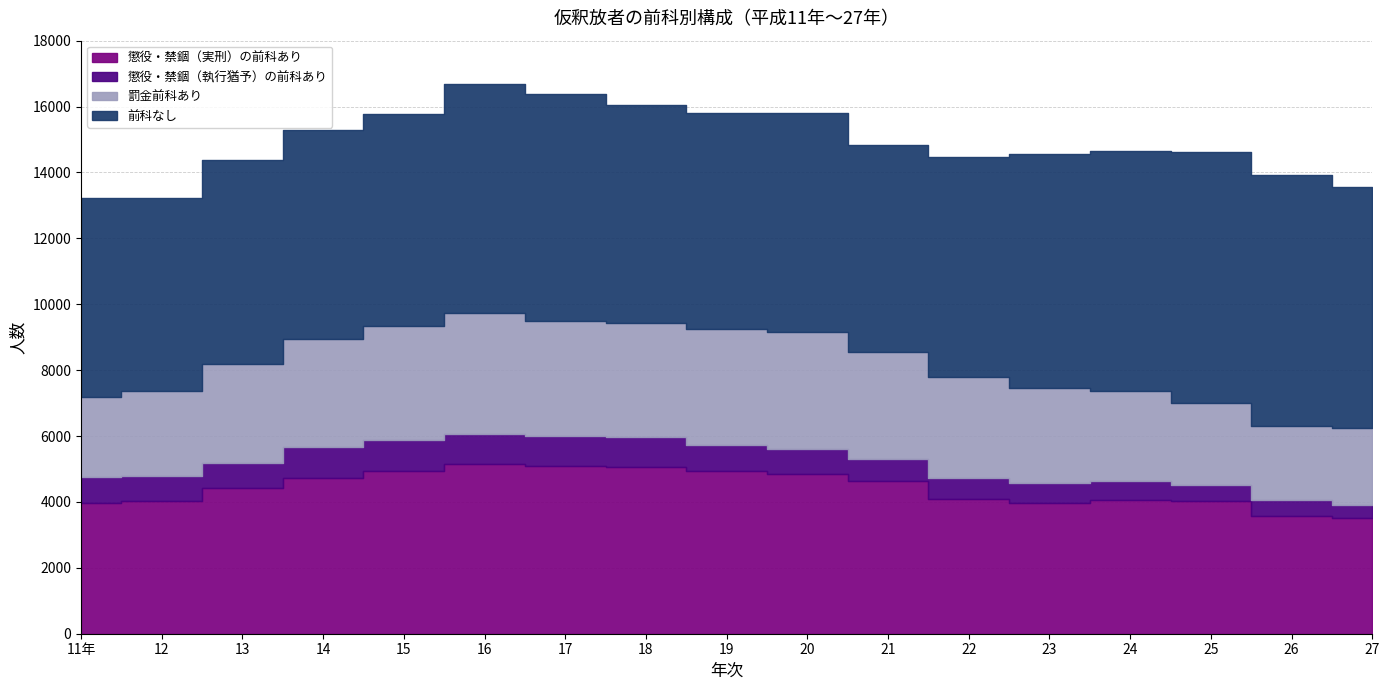

What is the value of the 前科なし point at the 14th from the left?

7283